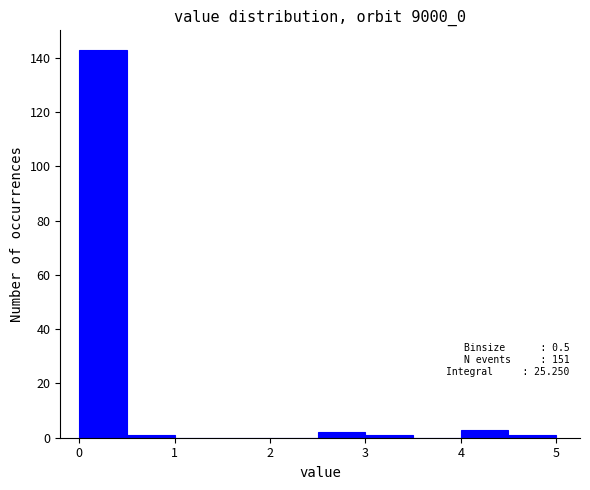

Which range on the x-axis has the tallest bar?

0.0 to 0.5